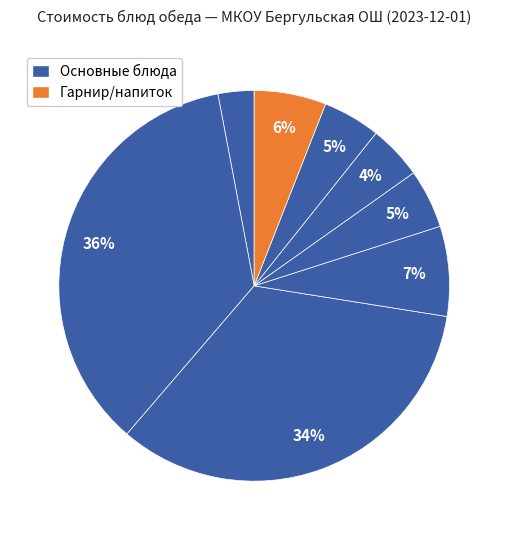

How many segments does this pie chart have?

8